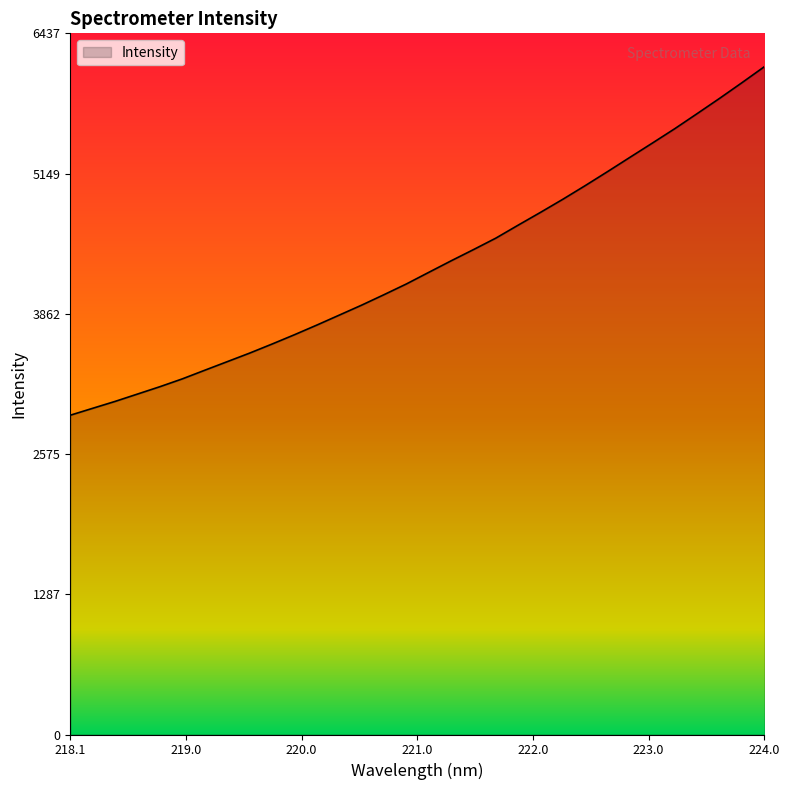

What is the difference between the maximum and minimum values?

3199.2